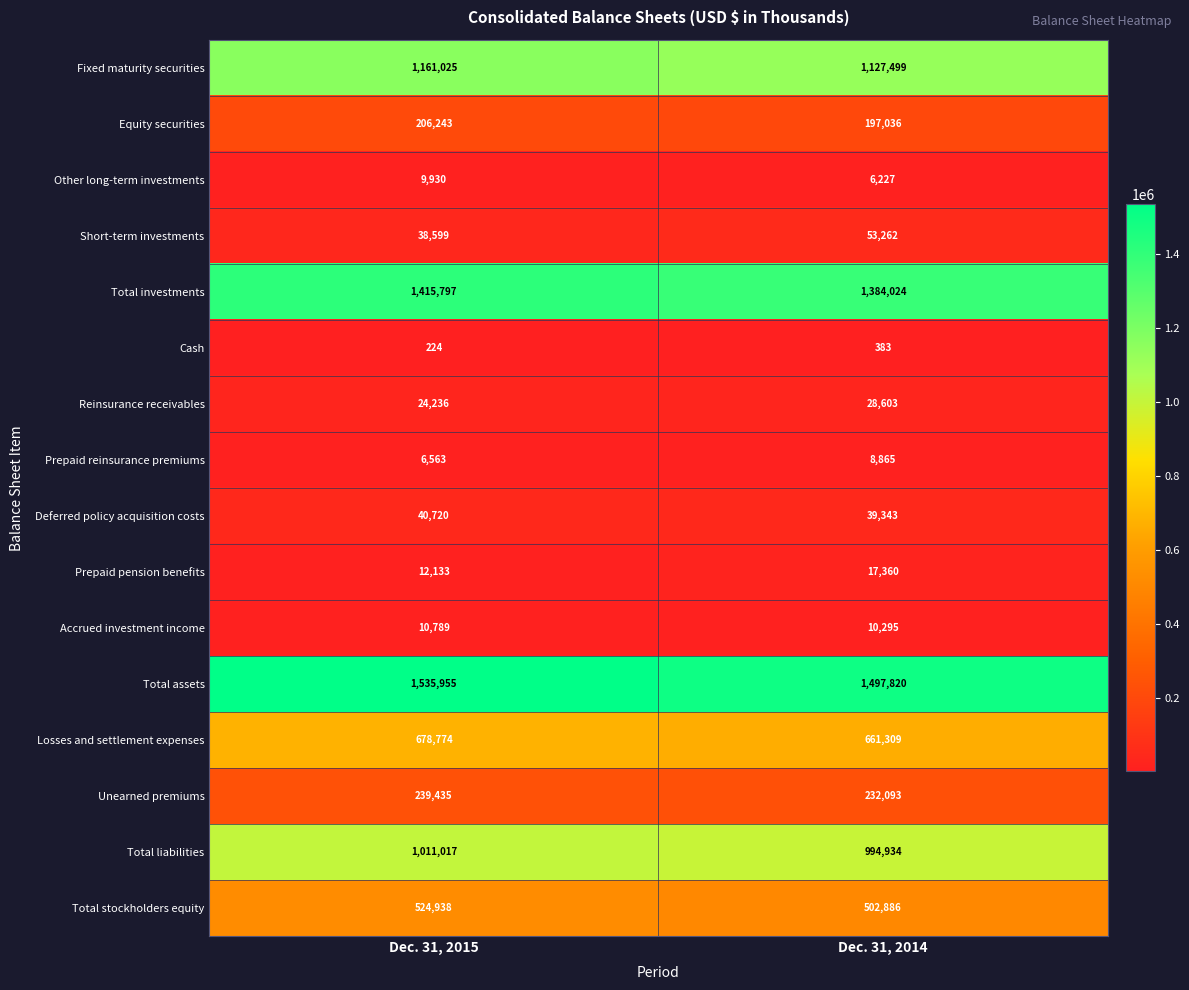

What is the difference between the highest and lowest values at Dec. 31, 2014?

1497437